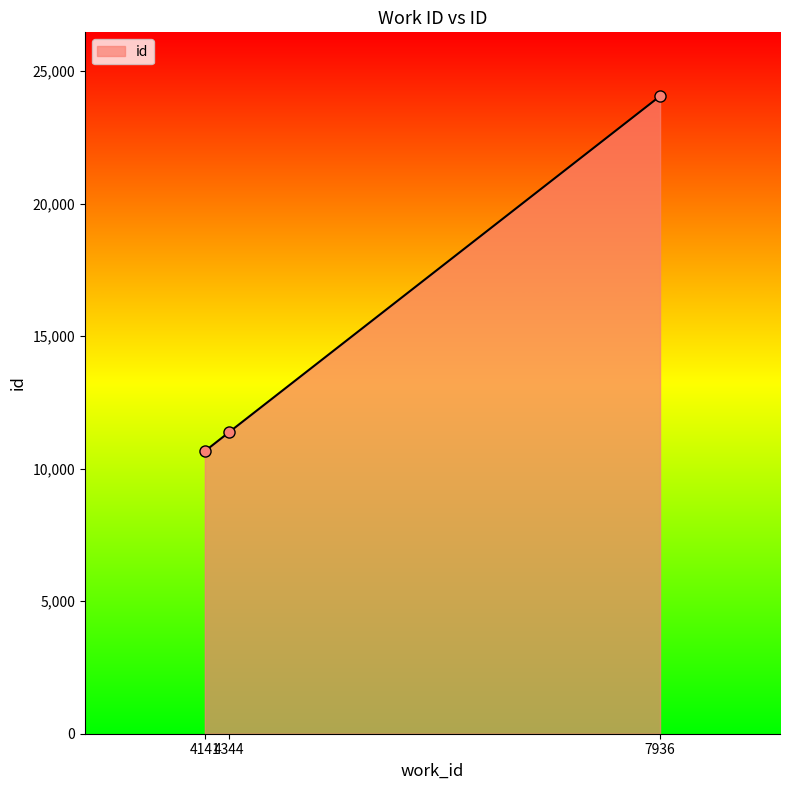

What is the change in value from 4344 to 7936?

+12674